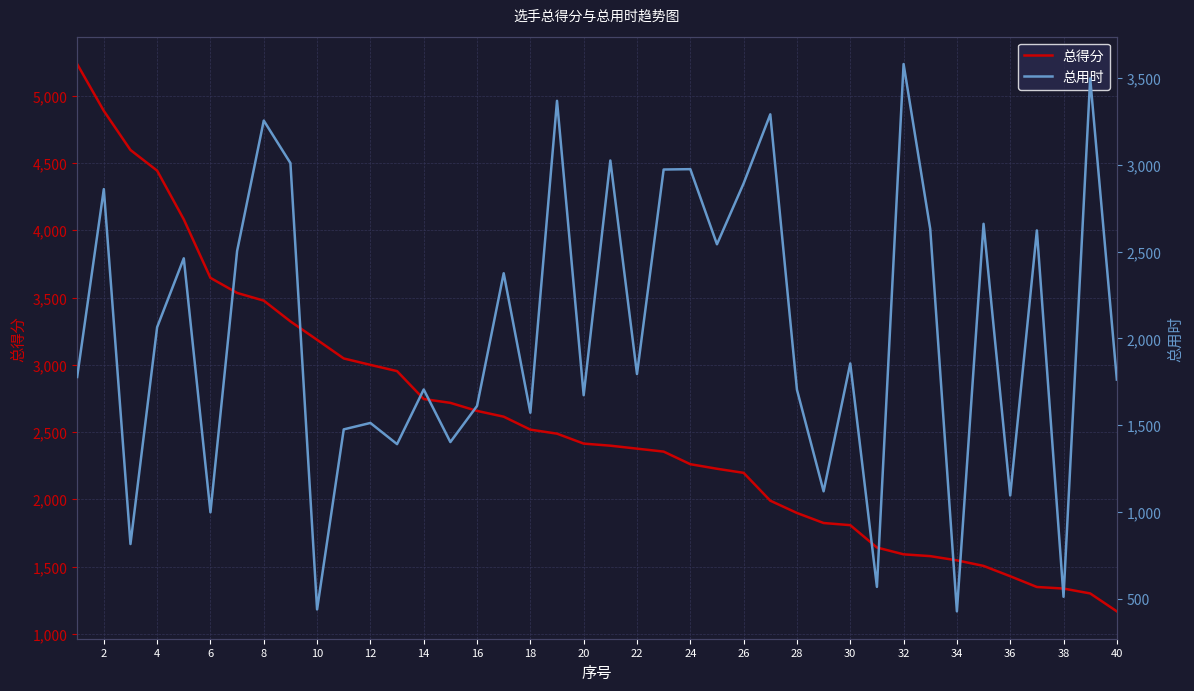

What is the highest value of the 总得分 series?

5235.7